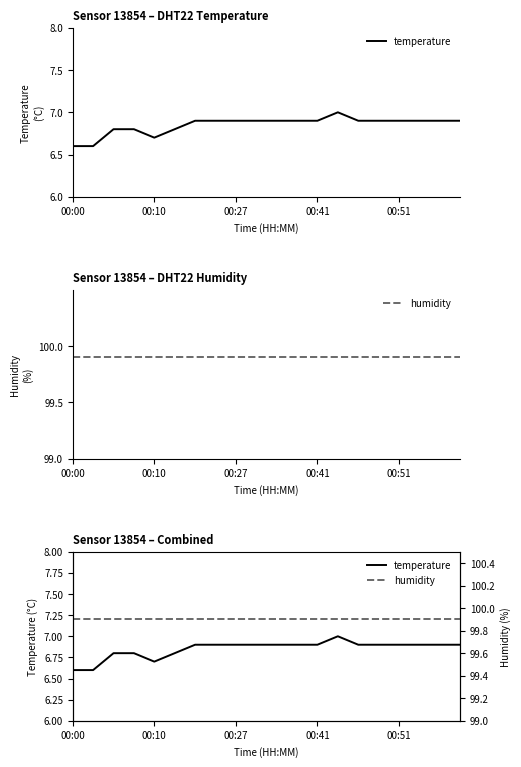

What is the total value across all series at 15?

106.8